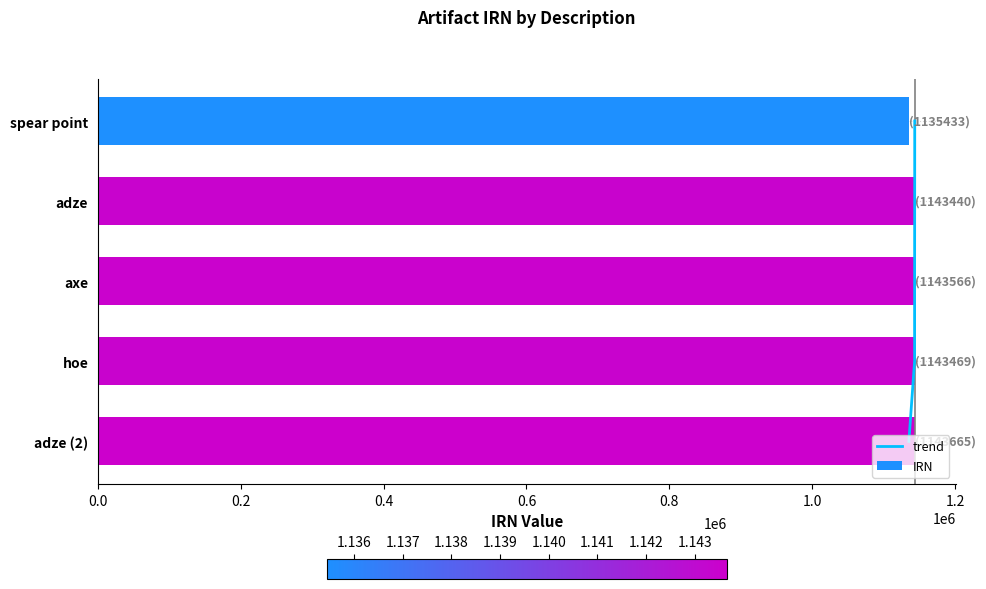

The trend series shows 2 at 0.2. True or false?

False